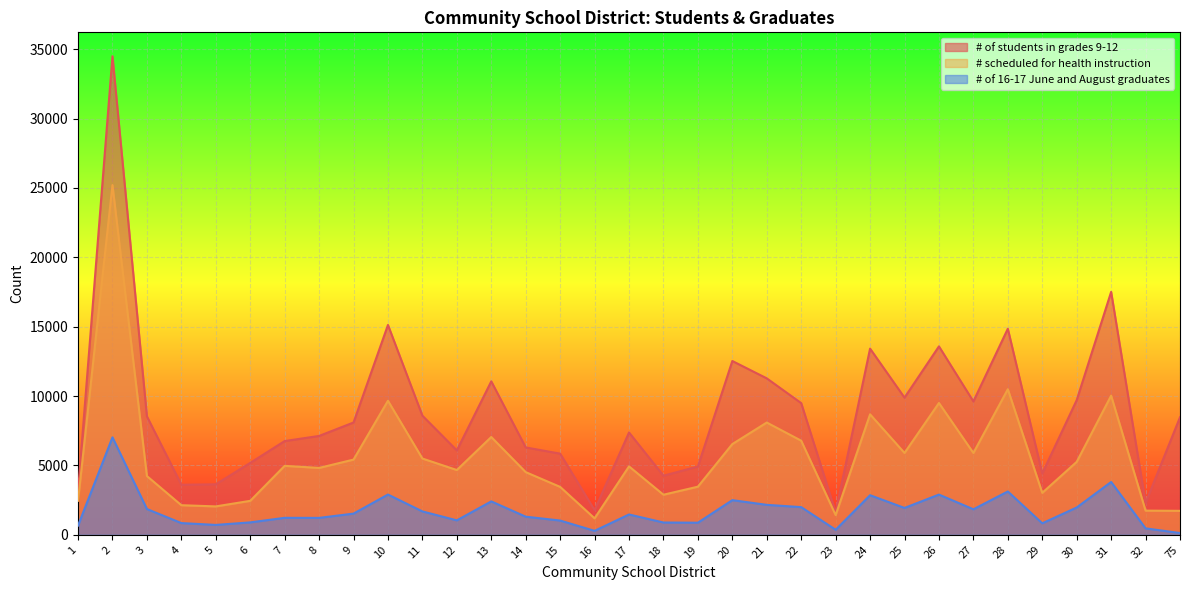

What is the minimum value shown in the chart?

129